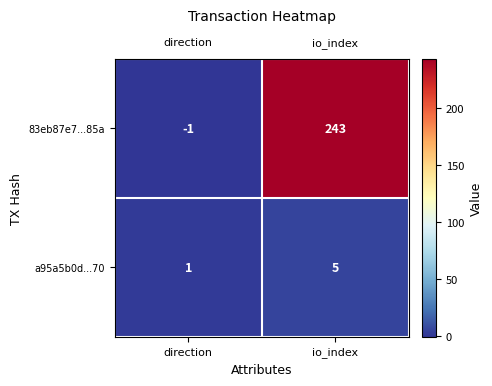

What is the sum of all 83eb87e7...85a values?

242